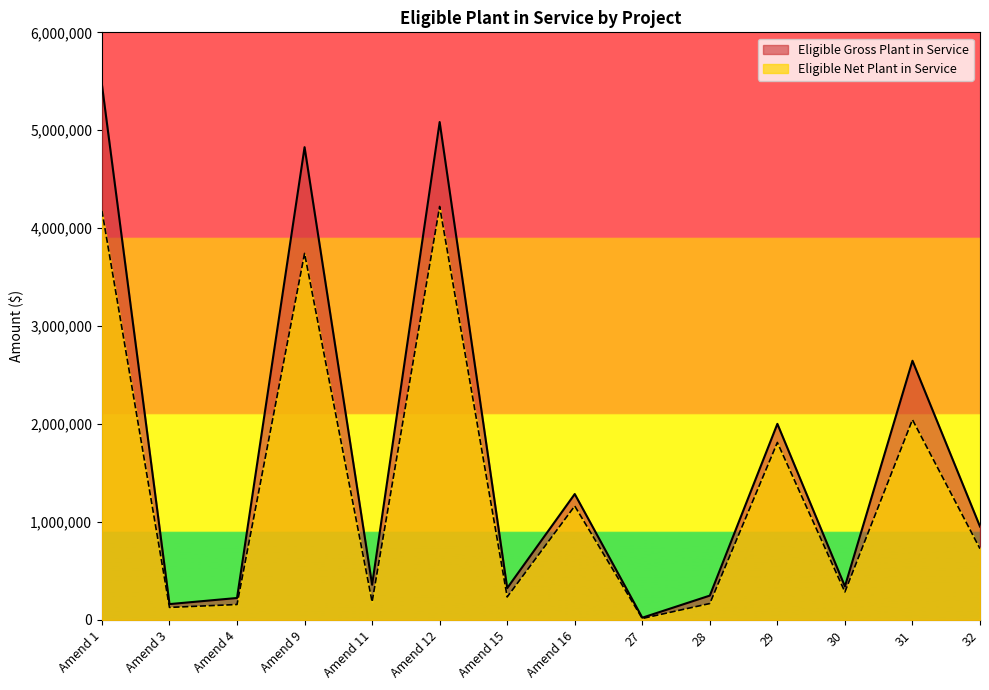

The Eligible Gross Plant in Service series shows 1285901 at Amend 16. True or false?

True